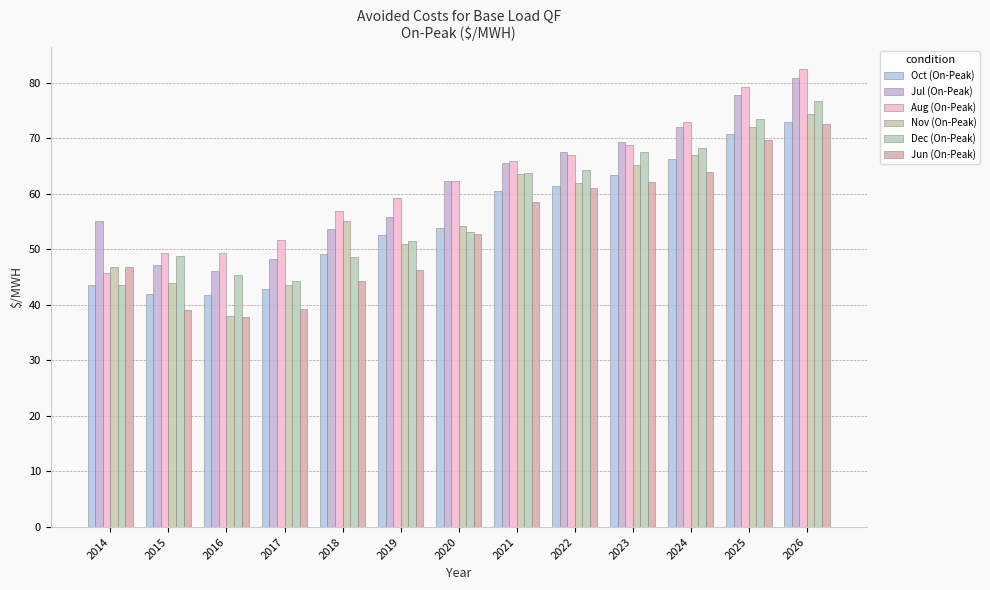

What is the sum of all Nov (On-Peak) values?

736.4